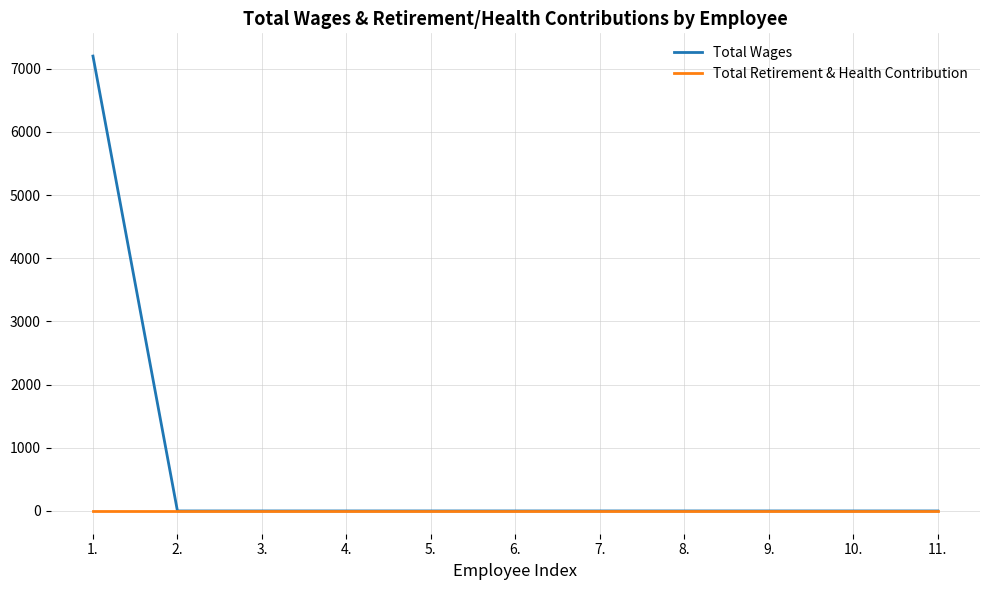

What position from the left is 10.?

10